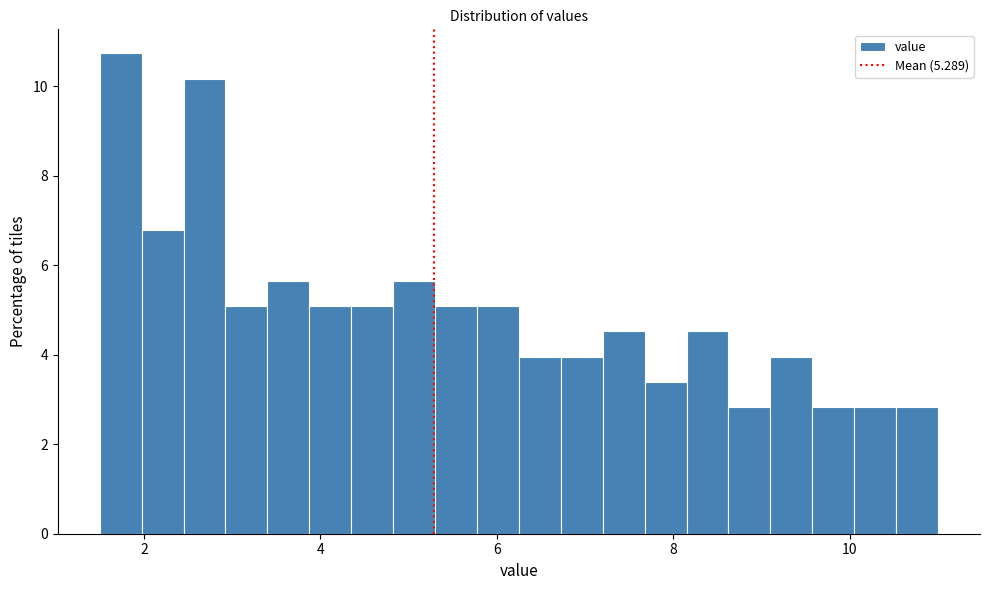

Read against the x-axis, roughly where is the centre of the tallest bar?

1.8